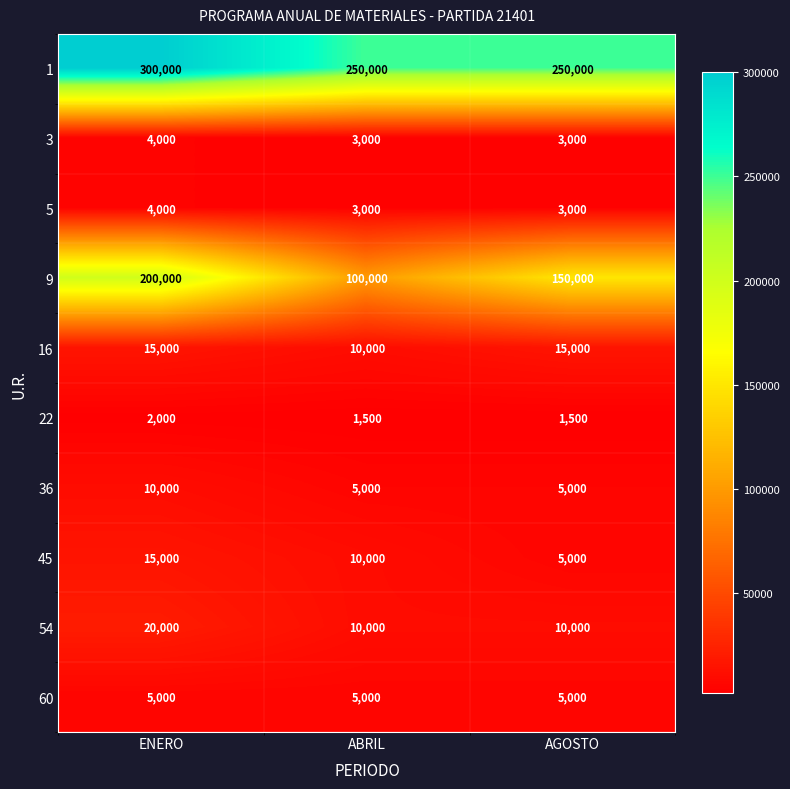

The value of 22 at AGOSTO is 778. True or false?

False